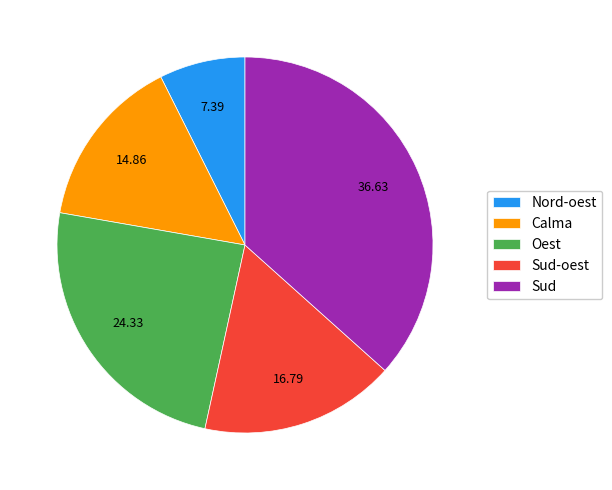

Does any single category account for the majority?

No